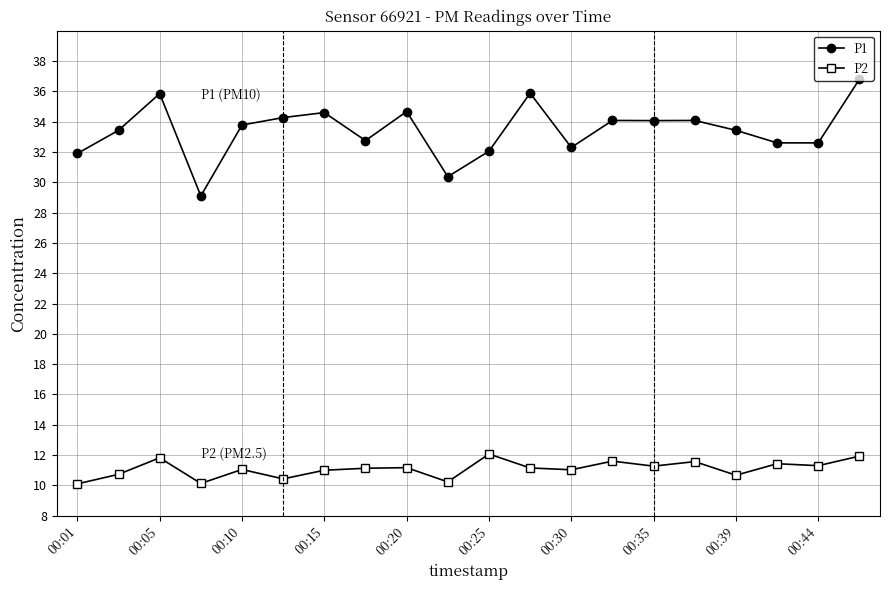

Which series has the largest range (max minus min)?

P1